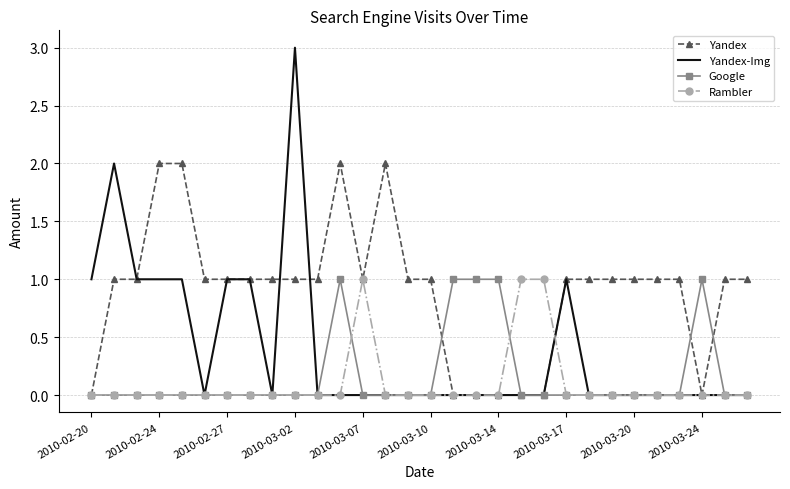

Which series has the largest range (max minus min)?

Yandex-Img